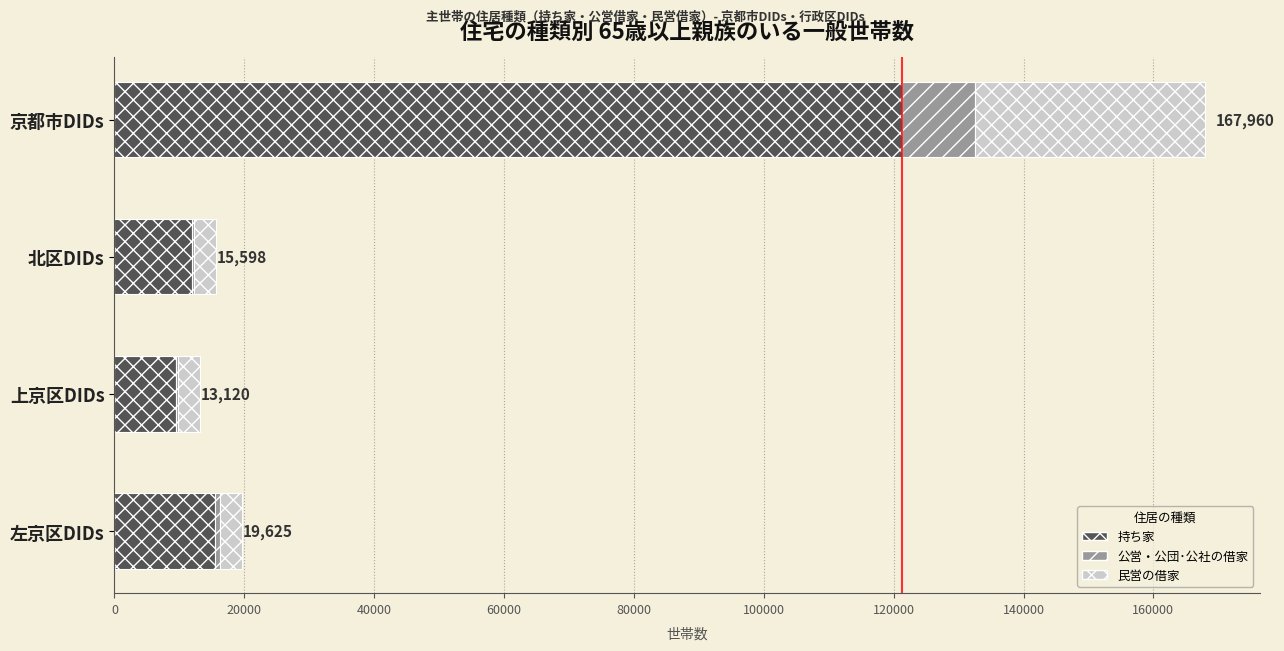

What is the highest value of the 持ち家 series?

121303